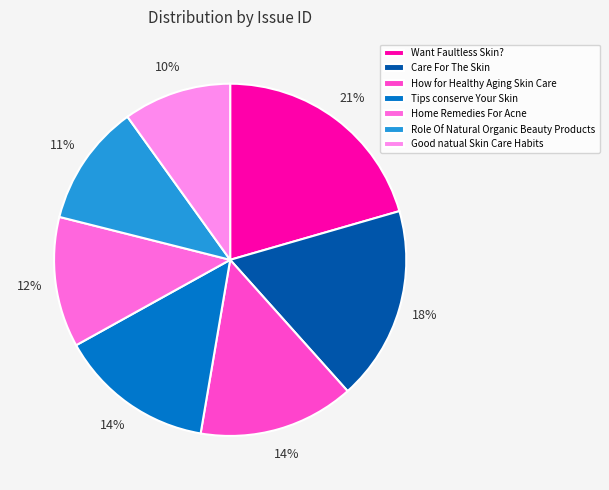

Count the number of slices in the pie.

7